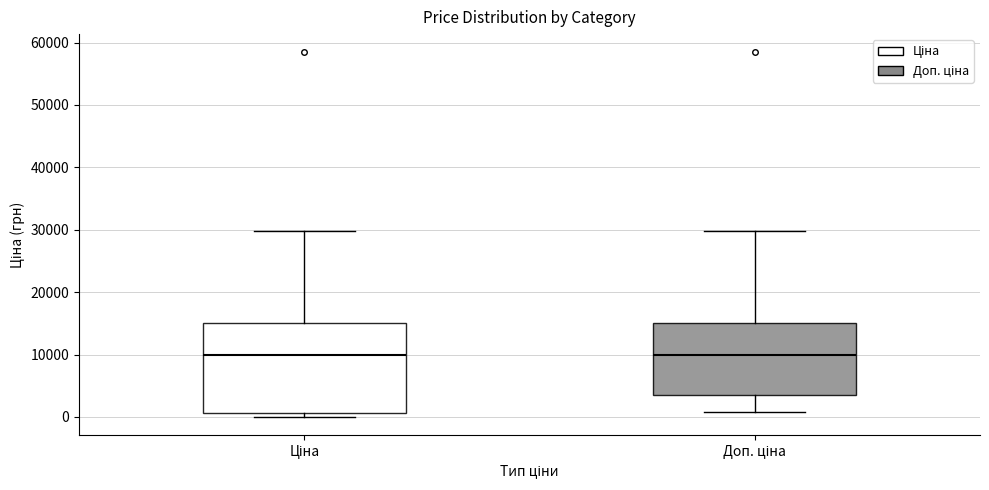

Comparing the boxes themselves (not the whiskers), which one is the tallest?

Ціна